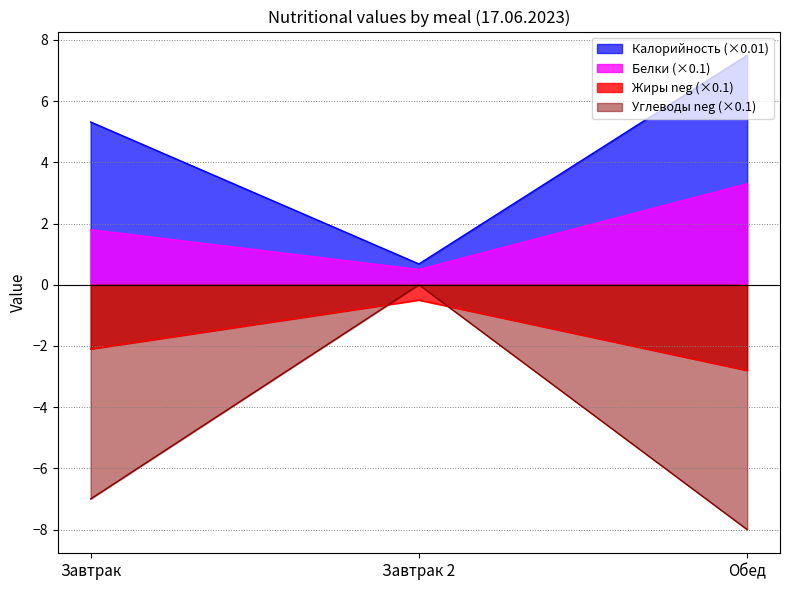

What is the label of the 2nd point from the left?

Завтрак 2